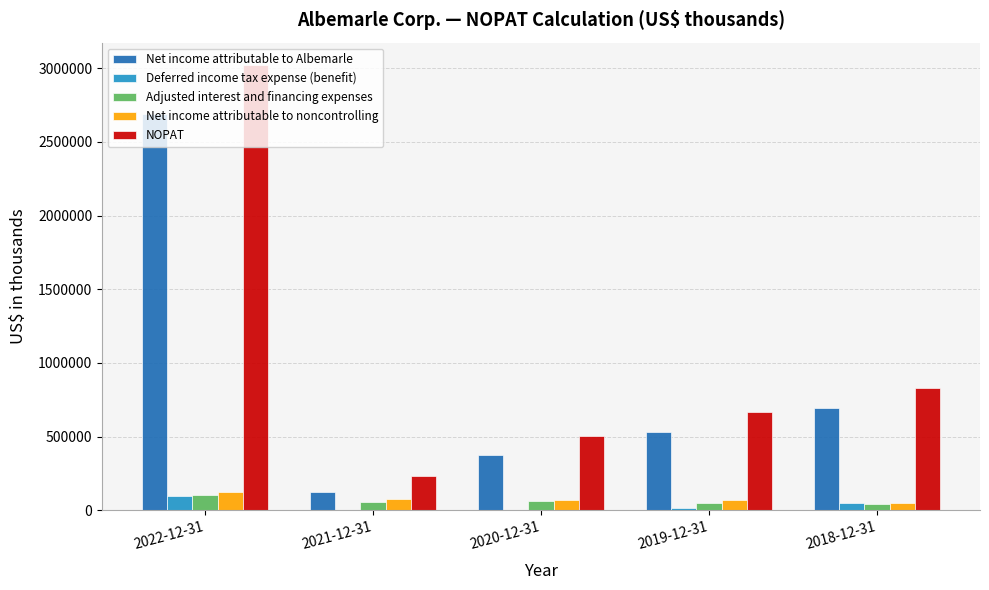

At which label is NOPAT closest to 1626210?

2018-12-31